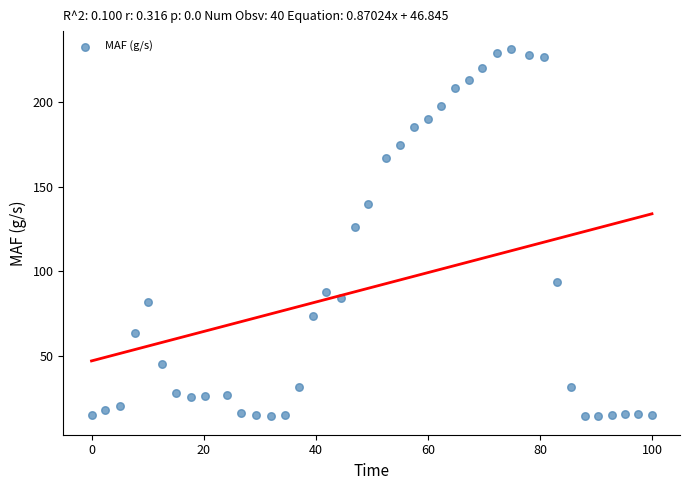

What Y value in the scatter plot is closest to 122?

125.8